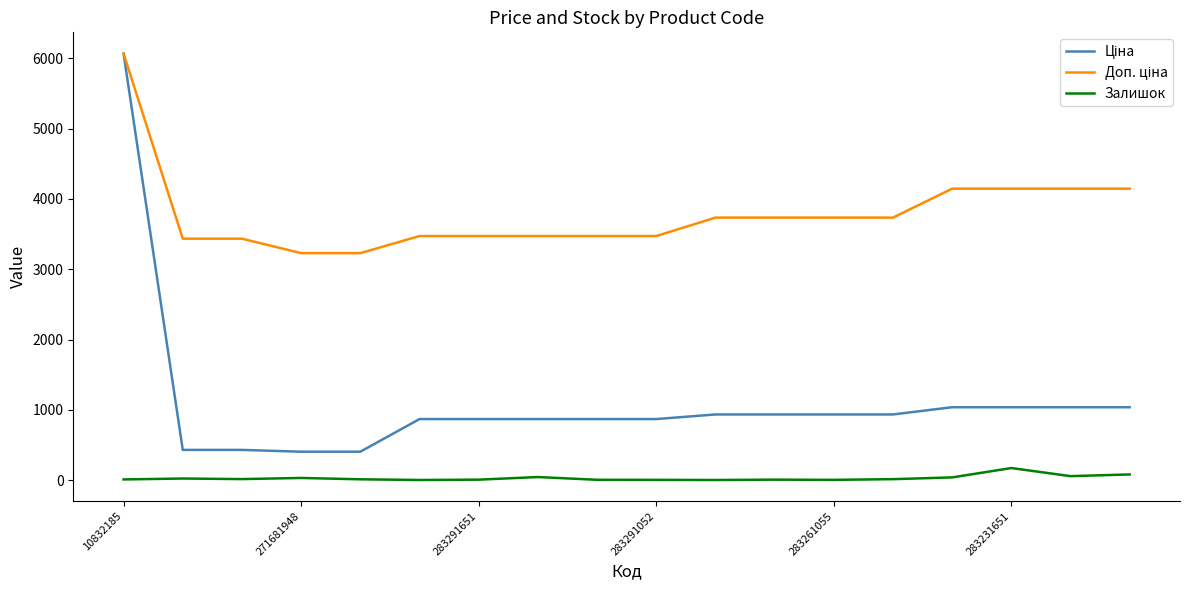

Does the chart display data point markers on the line(s)?

No